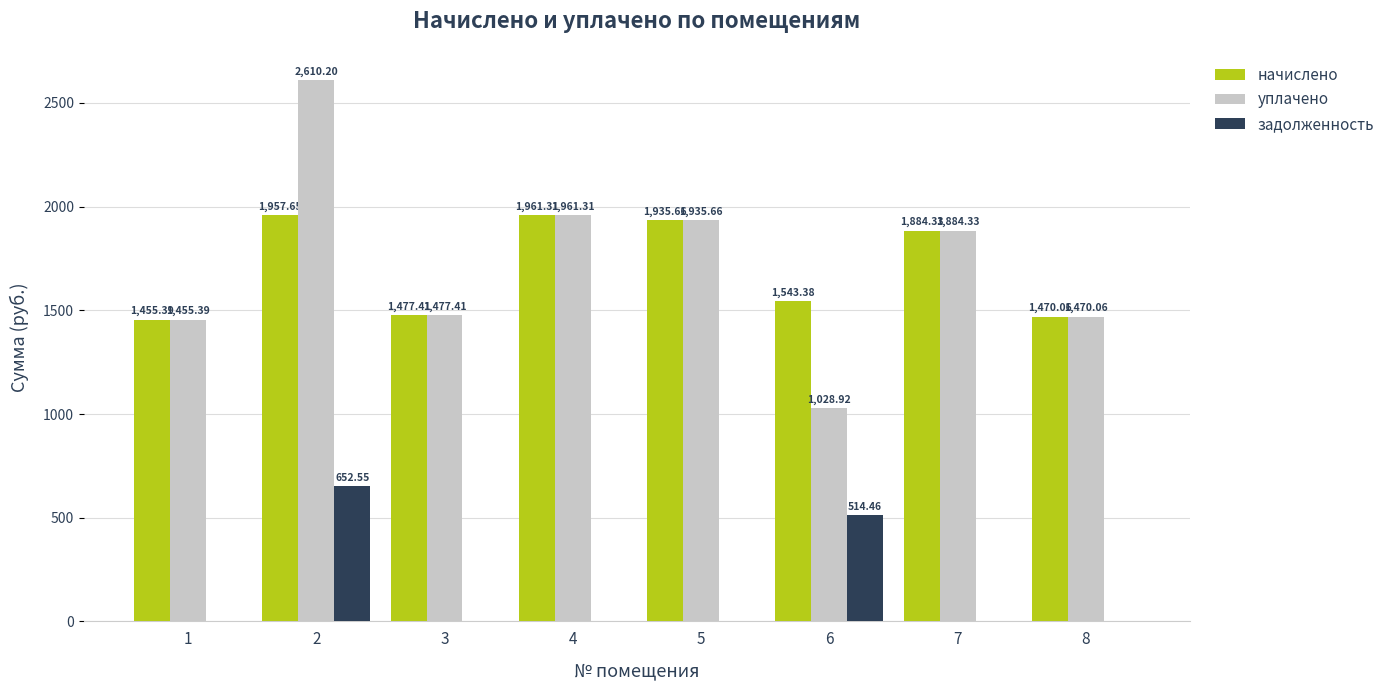

What is the greatest value displayed?

2610.2